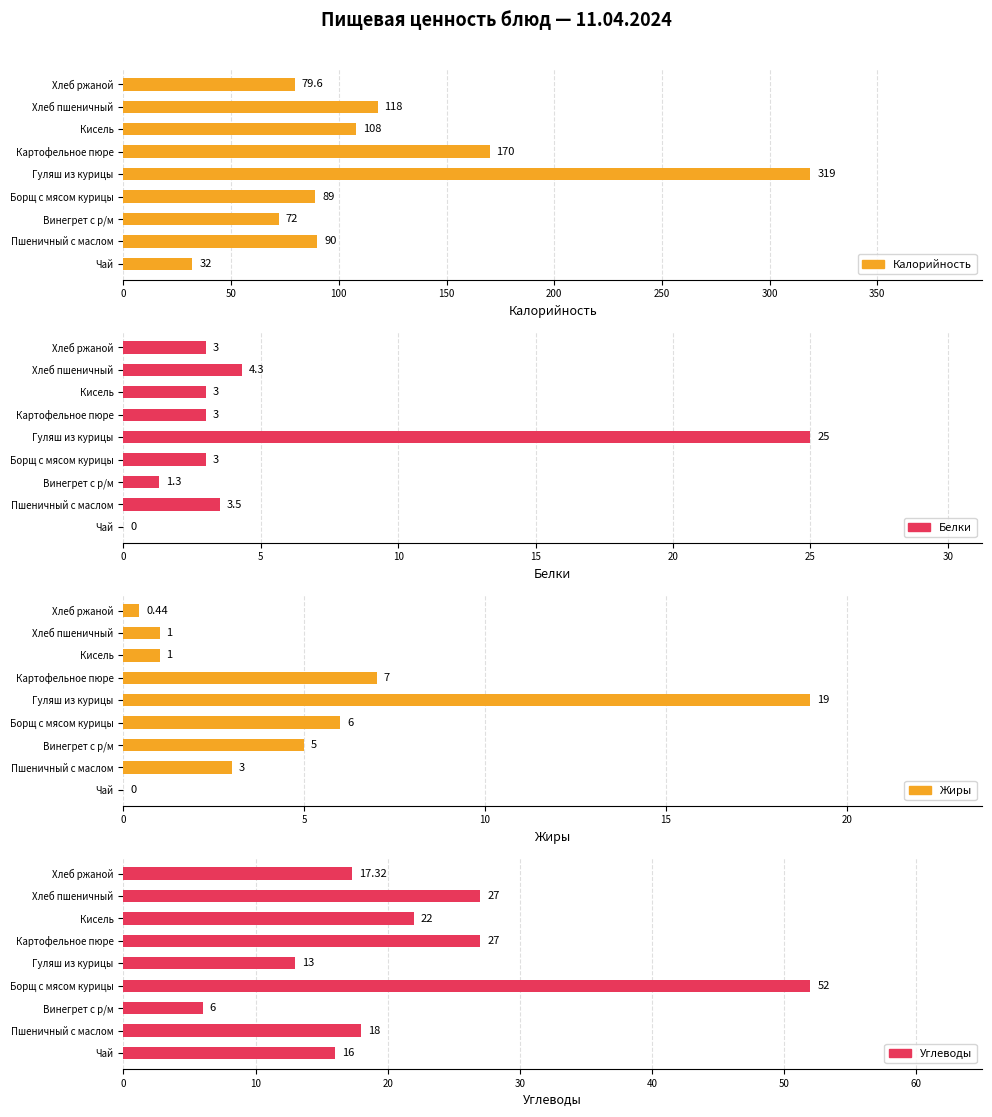

Reading left to right, transcribe all the data shown in this chart.

Калорийность: 32.0	90.0	72.0	89.0	319.0	170.0	108.0	118.0	79.6
Белки: 0.0	3.5	1.3	3.0	25.0	3.0	3.0	4.3	3.0
Жиры: 0.0	3.0	5.0	6.0	19.0	7.0	1.0	1.0	0.4
Углеводы: 16.0	18.0	6.0	52.0	13.0	27.0	22.0	27.0	17.3